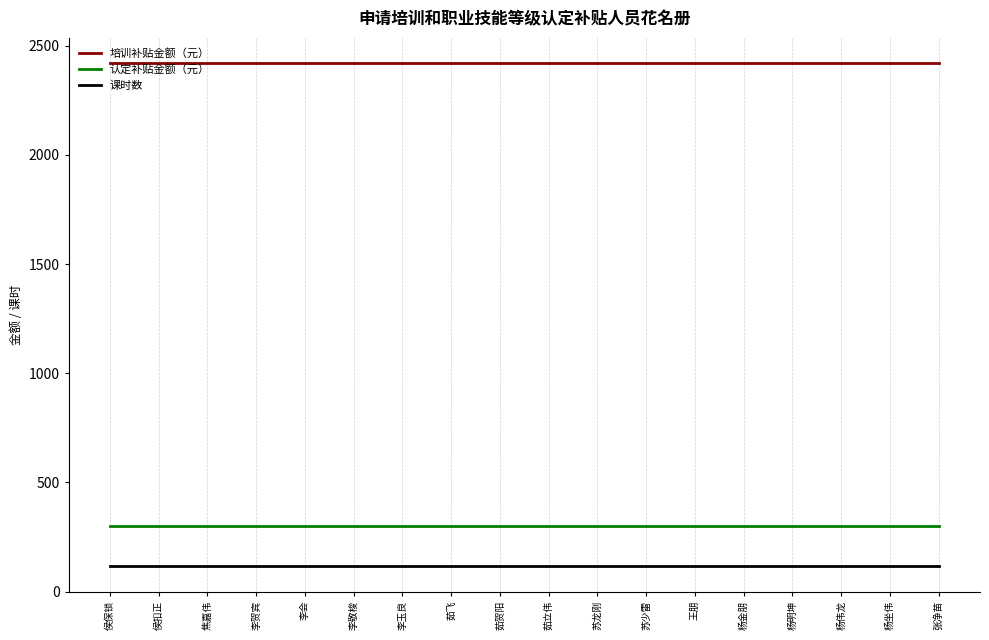

What is the highest value of the 认定补贴金额（元） series?

300